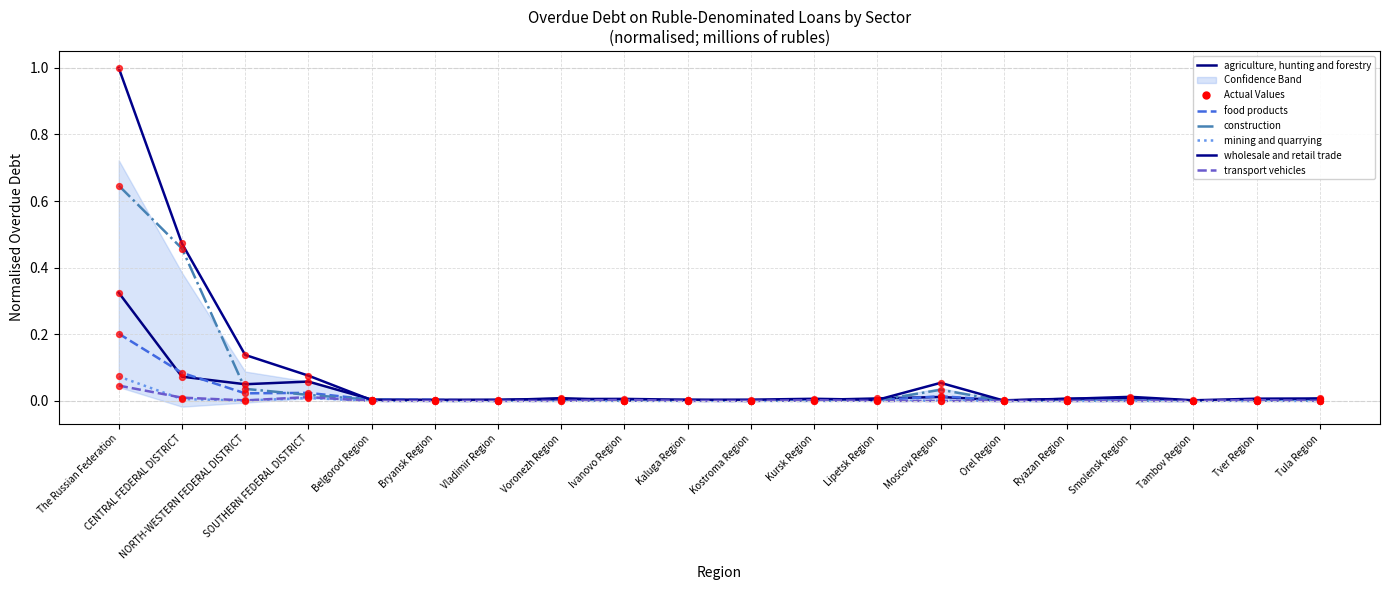

Which series has the largest total across all categories?

wholesale and retail trade